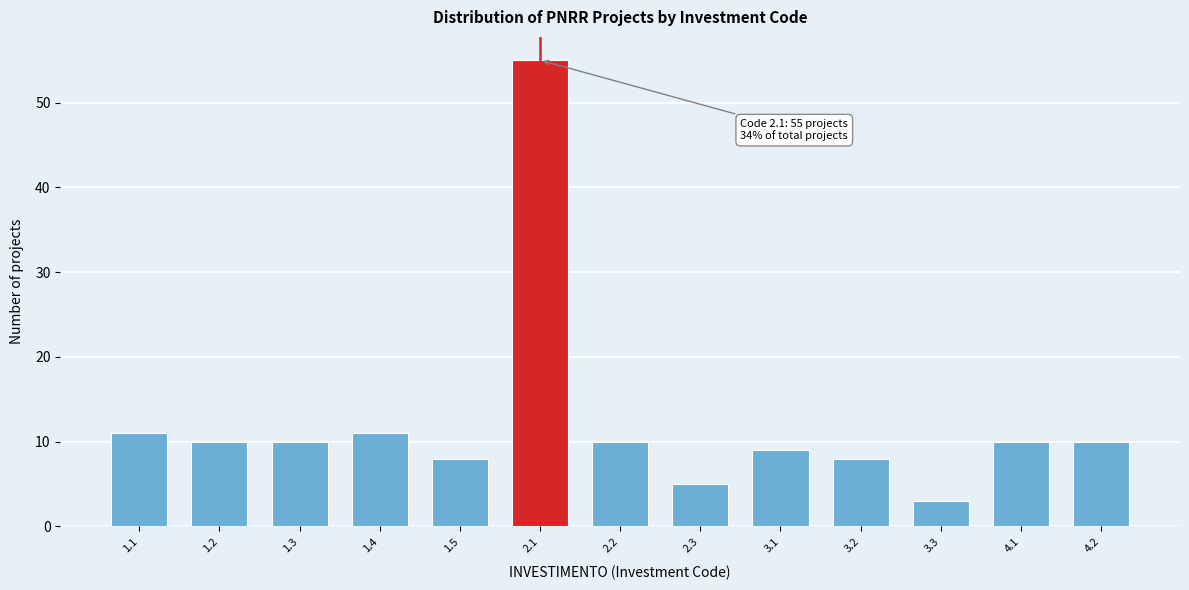

Reading left to right, extract all data points from this chart.

1.1=11	1.2=10	1.3=10	1.4=11	1.5=8	2.1=55	2.2=10	2.3=5	3.1=9	3.2=8	3.3=3	4.1=10	4.2=10